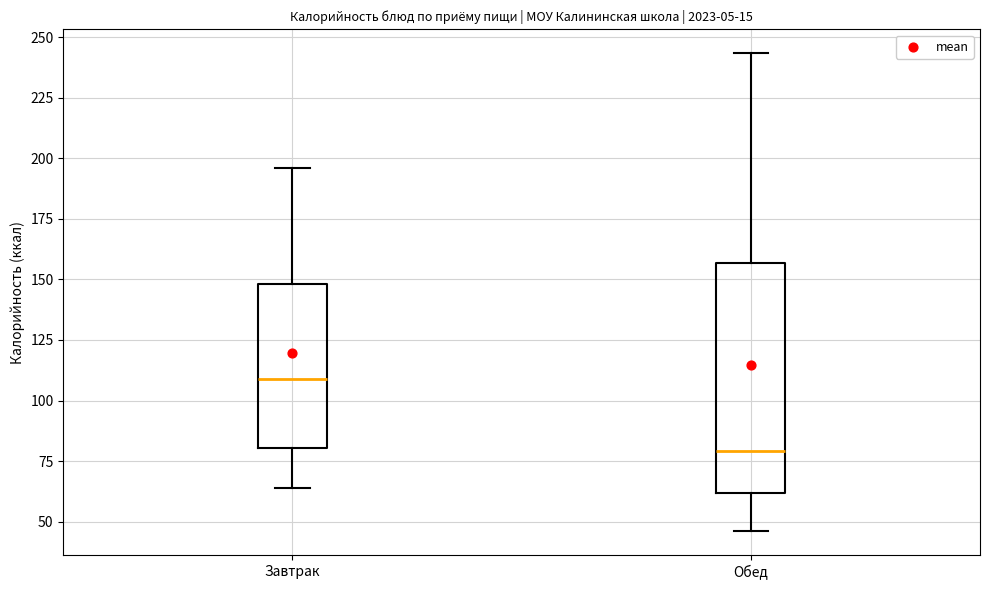

Reading left to right, read every box against the y-axis: the position of its median line, the range the box covers, and the ends of its whiskers. The values are not printed on the chart, so give them approximately, as read against the axis.

Завтрак: median 110, box 80 to 150, whiskers 65 to 195
Обед: median 80, box 60 to 155, whiskers 45 to 245